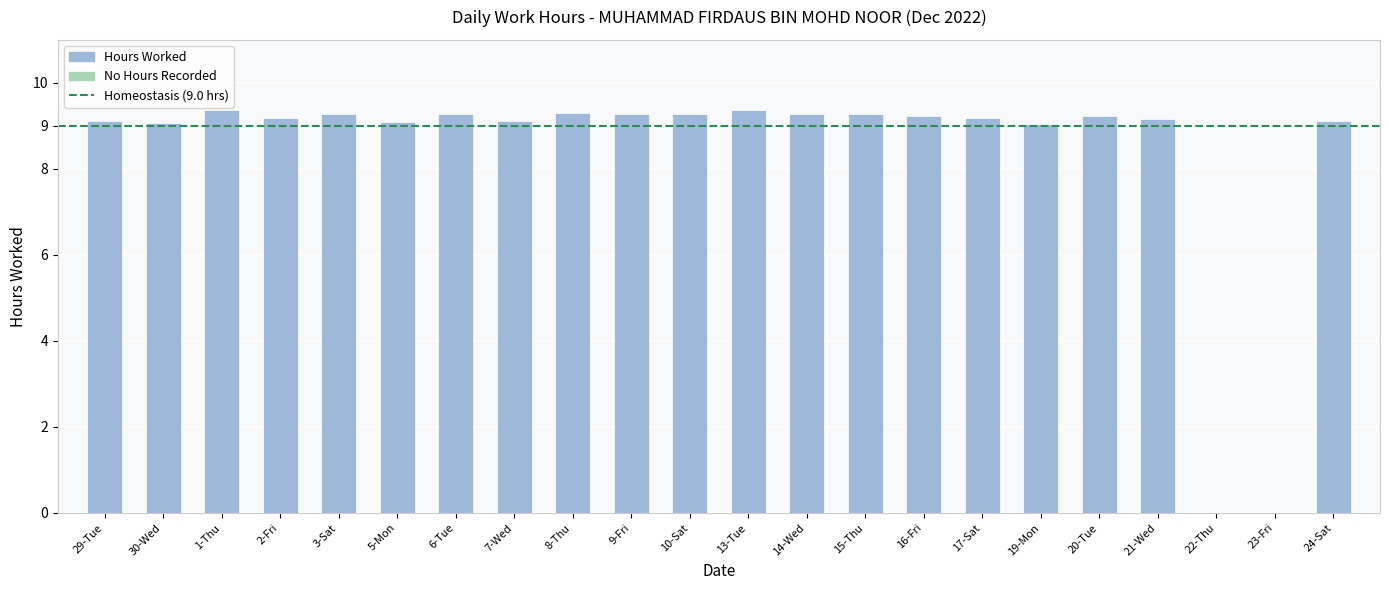

What is the sum of the values at 7-Wed and 22-Thu?

9.1